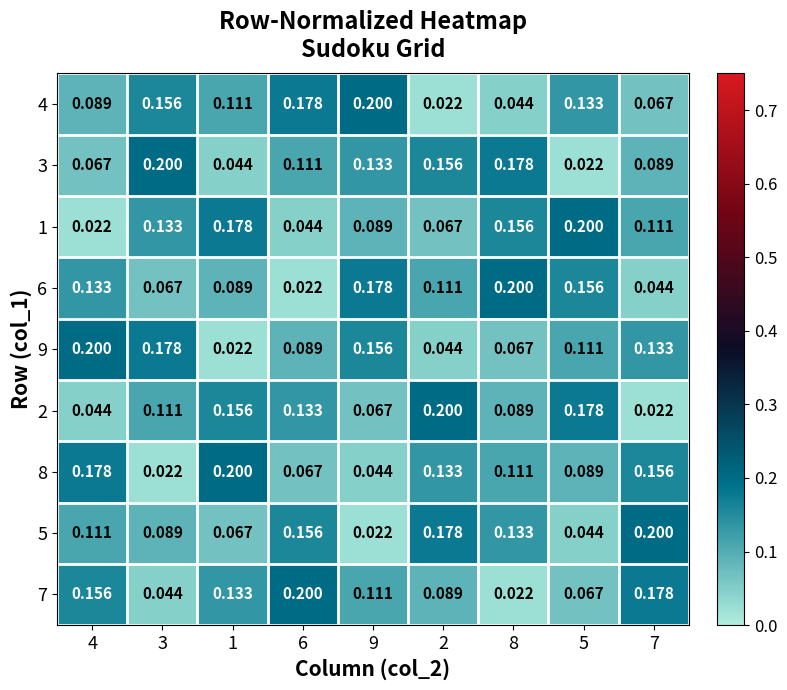

How many categories are shown in the chart?

9